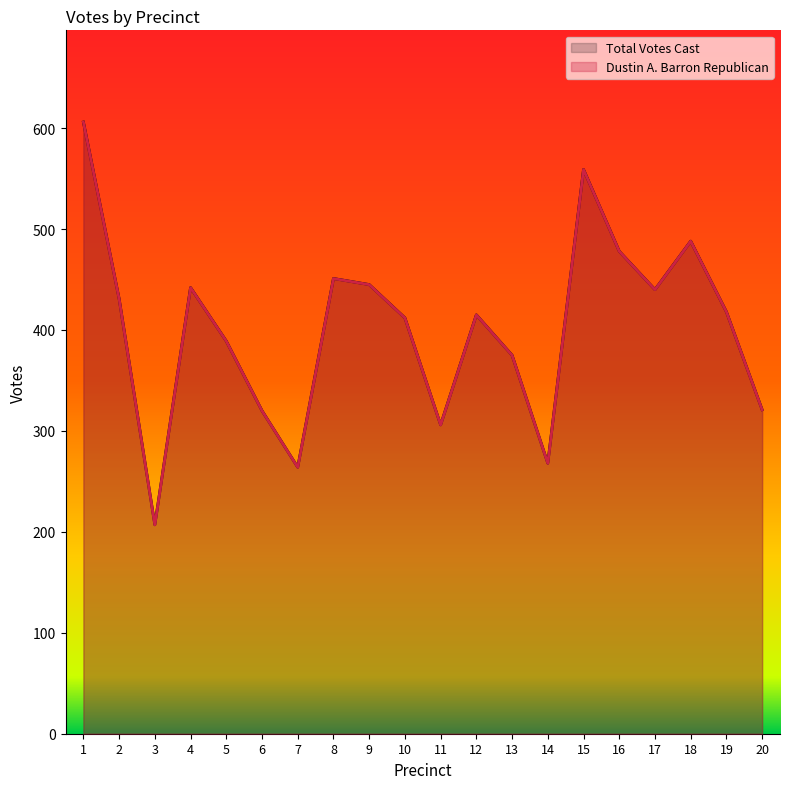

True or false: Total Votes Cast and Dustin A. Barron Republican intersect in this chart.

False